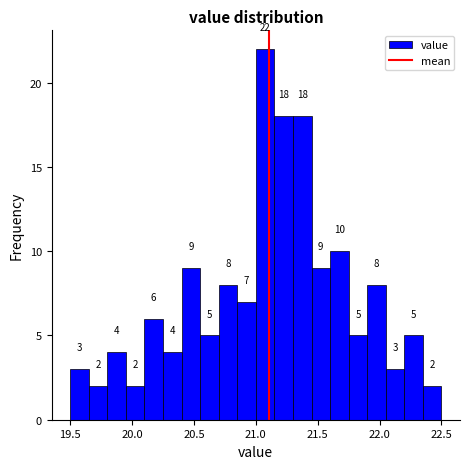

Read against the x-axis, roughly where is the centre of the tallest bar?

21.10